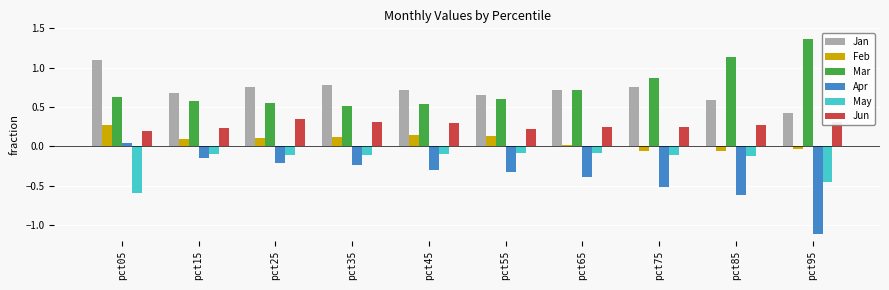

Which category has the highest value in the Jun series?

pct25